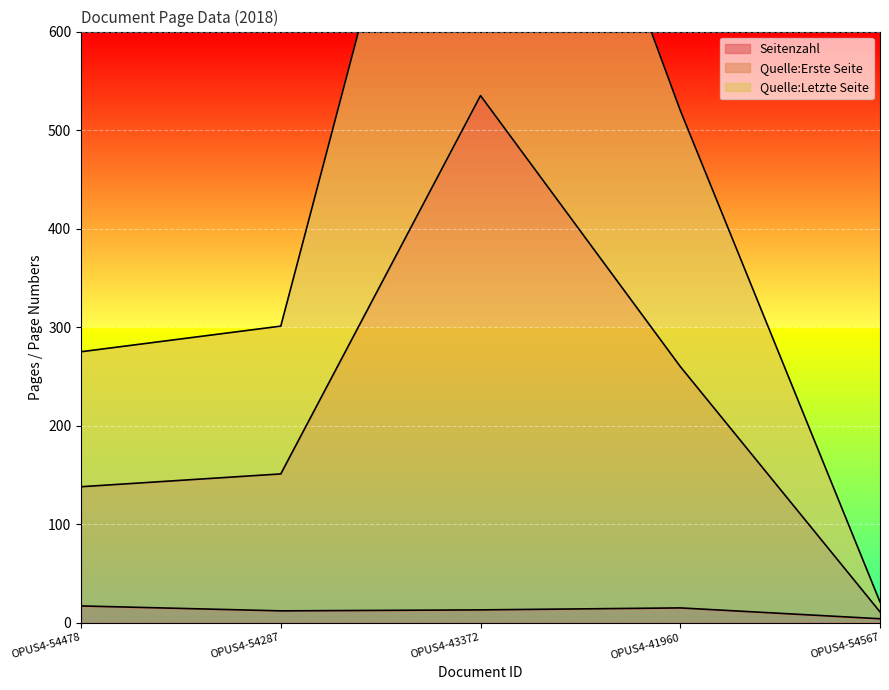

What is the difference between the maximum and second lowest values in the Quelle:Erste Seite series?

795